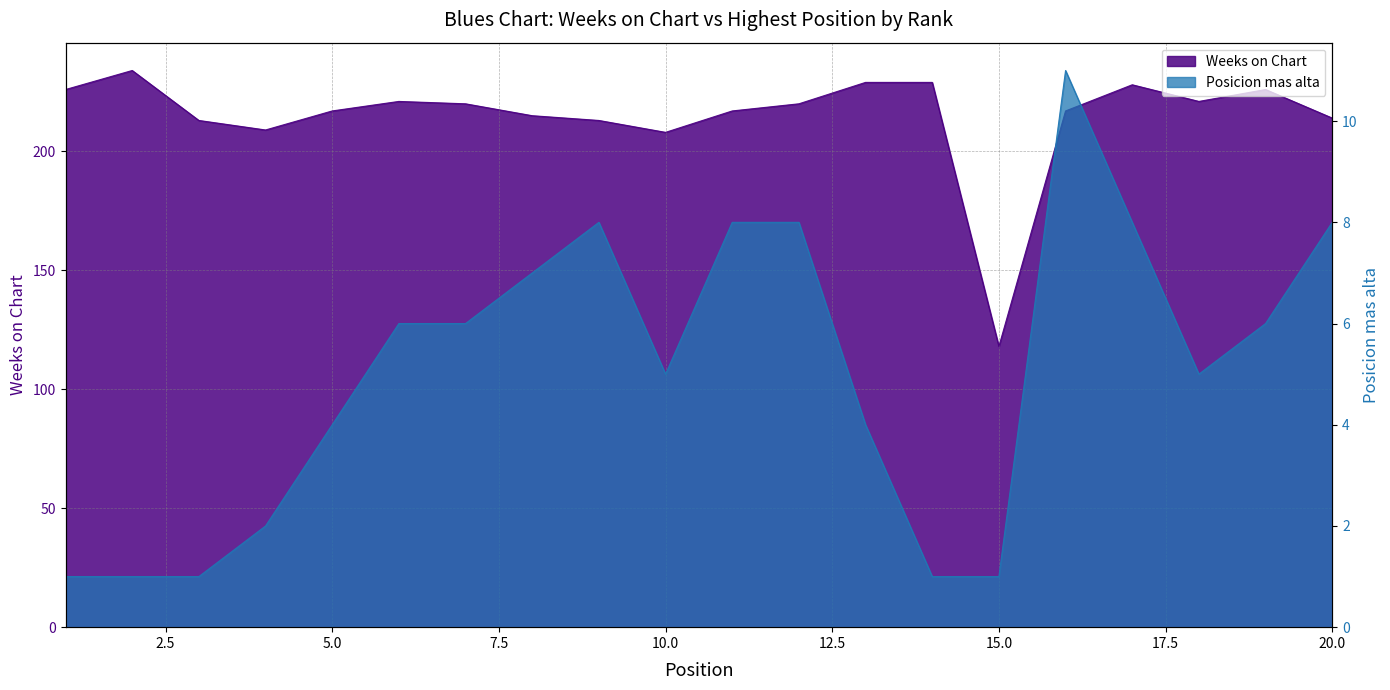

Does the chart display data point markers on the line(s)?

No